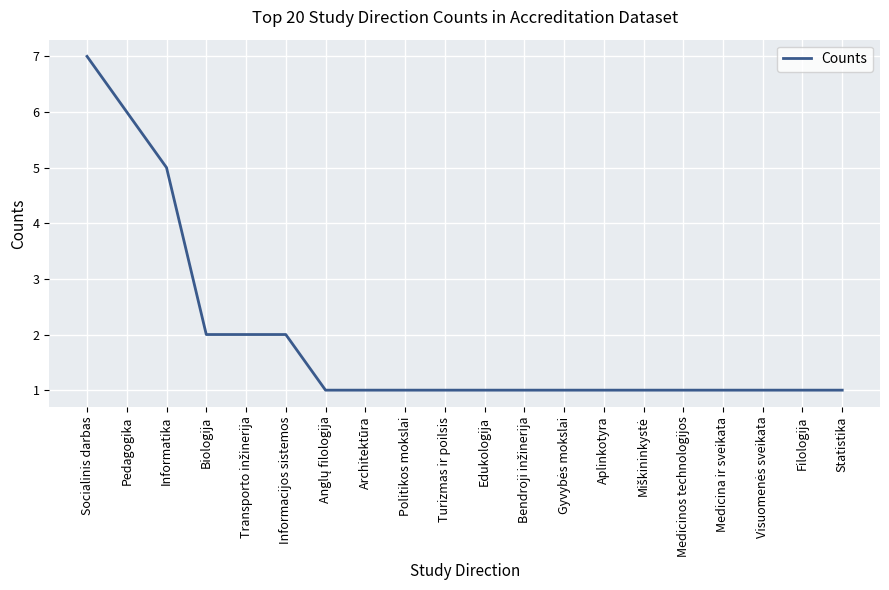

What position from the left is Politikos mokslai?

9